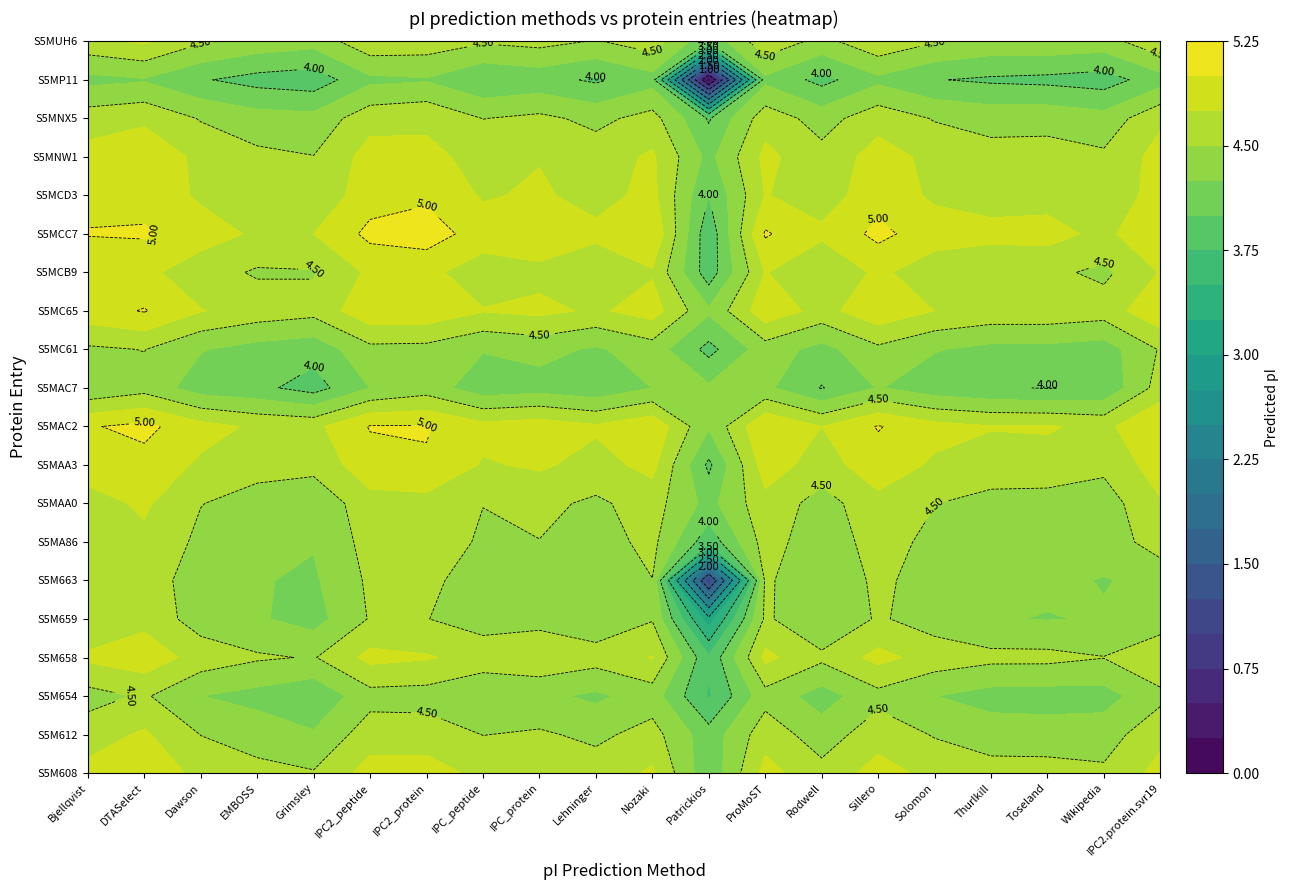

Reading left to right, extract all data points from this chart.

S5M608: 0=4.8	1=4.9	2=4.7	3=4.6	4=4.5	5=4.9	6=4.9	7=4.7	8=4.7	9=4.6	10=4.8	11=4.1	12=4.8	13=4.6	14=4.9	15=4.7	16=4.6	17=4.6	18=4.5	19=4.8
S5M612: 0=4.6	1=4.8	2=4.5	3=4.4	4=4.3	5=4.6	6=4.6	7=4.5	8=4.5	9=4.4	10=4.6	11=4.1	12=4.6	13=4.4	14=4.6	15=4.5	16=4.4	17=4.4	18=4.4	19=4.7
S5M654: 0=4.4	1=4.5	2=4.3	3=4.2	4=4.0	5=4.4	6=4.4	7=4.3	8=4.3	9=4.2	10=4.4	11=3.7	12=4.4	13=4.1	14=4.4	15=4.3	16=4.2	17=4.1	18=4.2	19=4.4
S5M658: 0=4.8	1=4.9	2=4.6	3=4.5	4=4.5	5=4.8	6=4.8	7=4.7	8=4.7	9=4.6	10=4.8	11=3.8	12=4.8	13=4.6	14=4.8	15=4.6	16=4.6	17=4.6	18=4.5	19=4.7
S5M659: 0=4.5	1=4.7	2=4.4	3=4.3	4=4.2	5=4.5	6=4.5	7=4.4	8=4.4	9=4.3	10=4.5	11=3.1	12=4.5	13=4.3	14=4.5	15=4.4	16=4.3	17=4.2	18=4.3	19=4.3
S5M663: 0=4.5	1=4.6	2=4.4	3=4.3	4=4.2	5=4.5	6=4.6	7=4.4	8=4.4	9=4.3	10=4.5	11=1.0	12=4.5	13=4.3	14=4.6	15=4.4	16=4.3	17=4.3	18=4.2	19=4.3
S5MA86: 0=4.6	1=4.7	2=4.4	3=4.3	4=4.3	5=4.6	6=4.7	7=4.4	8=4.5	9=4.4	10=4.6	11=3.8	12=4.6	13=4.3	14=4.6	15=4.4	16=4.4	17=4.3	18=4.3	19=4.6
S5MAA0: 0=4.7	1=4.8	2=4.5	3=4.4	4=4.3	5=4.7	6=4.7	7=4.5	8=4.6	9=4.5	10=4.6	11=4.2	12=4.7	13=4.4	14=4.7	15=4.5	16=4.4	17=4.4	18=4.4	19=4.7
S5MAA3: 0=4.9	1=4.9	2=4.7	3=4.6	4=4.6	5=4.9	6=5.0	7=4.7	8=4.8	9=4.7	10=4.8	11=3.9	12=4.9	13=4.6	14=4.9	15=4.7	16=4.7	17=4.7	18=4.6	19=4.9
S5MAC2: 0=5.0	1=5.1	2=4.8	3=4.7	4=4.7	5=5.0	6=5.0	7=4.8	8=4.9	9=4.8	10=4.9	11=4.3	12=5.0	13=4.7	14=5.0	15=4.8	16=4.8	17=4.8	18=4.7	19=5.0
S5MAC7: 0=4.3	1=4.4	2=4.1	3=4.1	4=3.9	5=4.3	6=4.4	7=4.1	8=4.2	9=4.1	10=4.3	11=4.3	12=4.3	13=4.0	14=4.3	15=4.1	16=4.0	17=4.0	18=4.0	19=4.6
S5MC61: 0=4.5	1=4.5	2=4.3	3=4.2	4=4.1	5=4.4	6=4.4	7=4.3	8=4.3	9=4.2	10=4.4	11=3.9	12=4.4	13=4.2	14=4.4	15=4.3	16=4.2	17=4.2	18=4.1	19=4.5
S5MC65: 0=4.9	1=5.0	2=4.8	3=4.6	4=4.6	5=4.9	6=4.9	7=4.8	8=4.8	9=4.7	10=4.9	11=4.3	12=4.9	13=4.7	14=4.9	15=4.7	16=4.7	17=4.7	18=4.6	19=4.9
S5MCB9: 0=4.8	1=4.8	2=4.6	3=4.5	4=4.5	5=4.8	6=4.8	7=4.6	8=4.7	9=4.6	10=4.7	11=3.9	12=4.8	13=4.5	14=4.8	15=4.6	16=4.5	17=4.6	18=4.4	19=4.8
S5MCC7: 0=5.0	1=5.0	2=4.9	3=4.7	4=4.7	5=5.1	6=5.1	7=4.9	8=5.0	9=4.8	10=5.0	11=3.8	12=5.0	13=4.8	14=5.1	15=4.9	16=4.8	17=4.8	18=4.7	19=5.0
S5MCD3: 0=4.9	1=4.9	2=4.7	3=4.6	4=4.6	5=4.9	6=5.0	7=4.7	8=4.8	9=4.7	10=4.8	11=4.0	12=4.8	13=4.6	14=4.9	15=4.7	16=4.6	17=4.7	18=4.5	19=4.9
S5MNW1: 0=4.8	1=4.9	2=4.7	3=4.6	4=4.5	5=4.9	6=4.8	7=4.7	8=4.7	9=4.6	10=4.8	11=4.2	12=4.8	13=4.6	14=4.9	15=4.7	16=4.6	17=4.6	18=4.5	19=4.8
S5MNX5: 0=4.6	1=4.7	2=4.5	3=4.4	4=4.3	5=4.7	6=4.7	7=4.5	8=4.6	9=4.4	10=4.6	11=4.0	12=4.6	13=4.4	14=4.7	15=4.5	16=4.4	17=4.4	18=4.3	19=4.7
S5MP11: 0=4.2	1=4.2	2=4.0	3=3.9	4=3.9	5=4.2	6=4.2	7=4.0	8=4.1	9=4.0	10=4.2	11=0.0	12=4.2	13=3.9	14=4.2	15=4.0	16=4.0	17=3.9	18=3.9	19=4.1
S5MUH6: 0=4.7	1=4.8	2=4.5	3=4.4	4=4.3	5=4.7	6=4.6	7=4.5	8=4.6	9=4.5	10=4.6	11=4.0	12=4.7	13=4.4	14=4.7	15=4.5	16=4.4	17=4.4	18=4.4	19=4.7